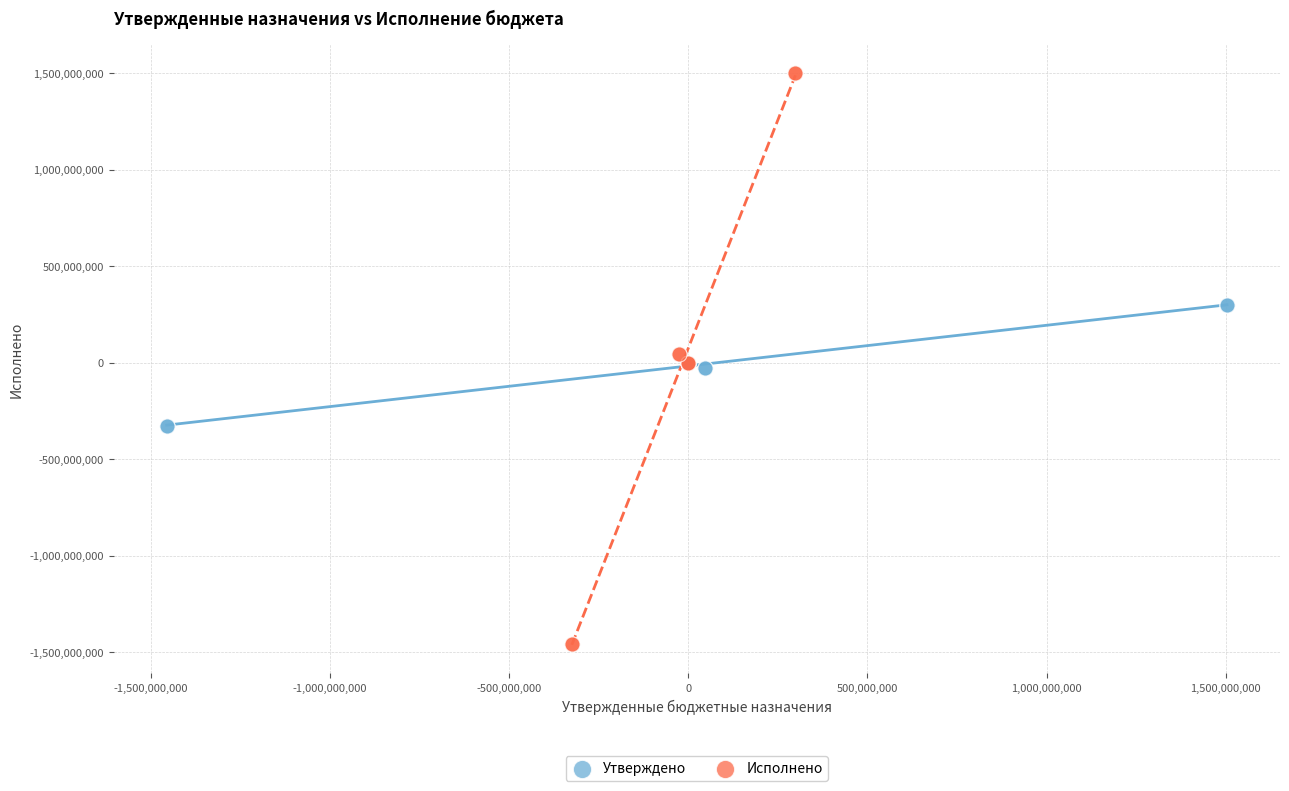

Which series contains the lowest Y value?

Исполнено